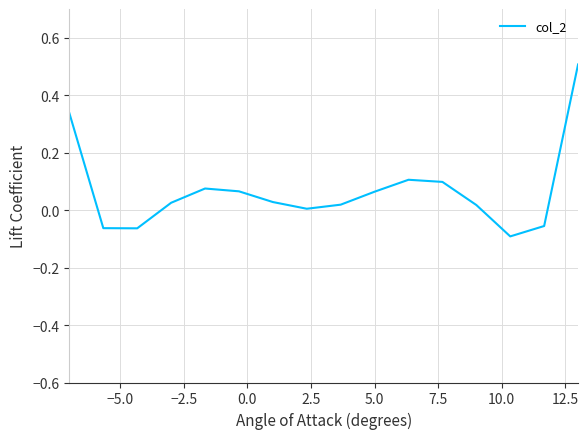

How many lines are shown in the chart?

1